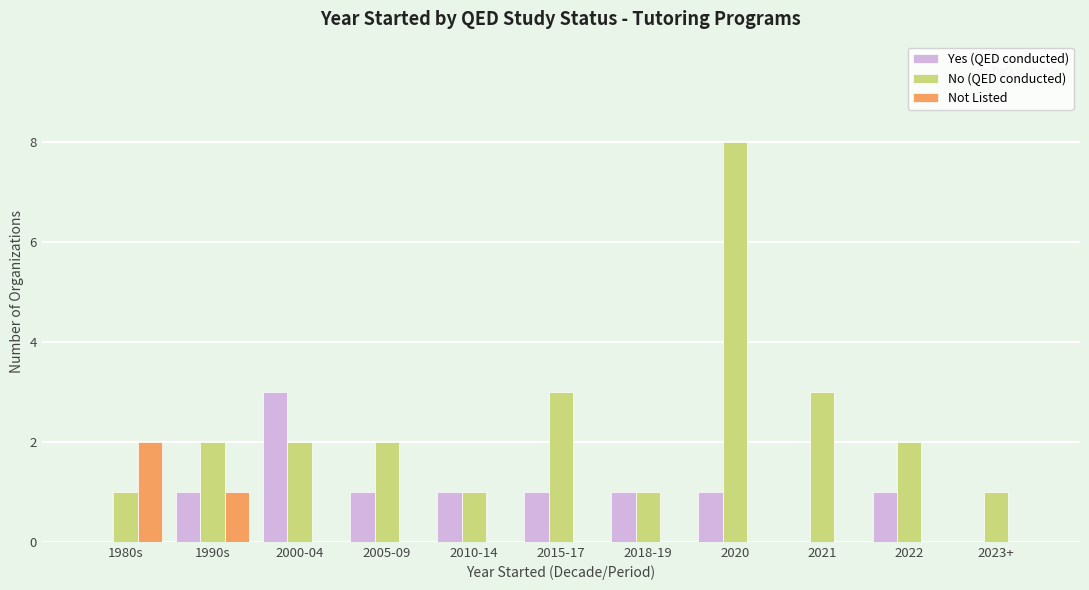

What is the sum of all No (QED conducted) values?

26